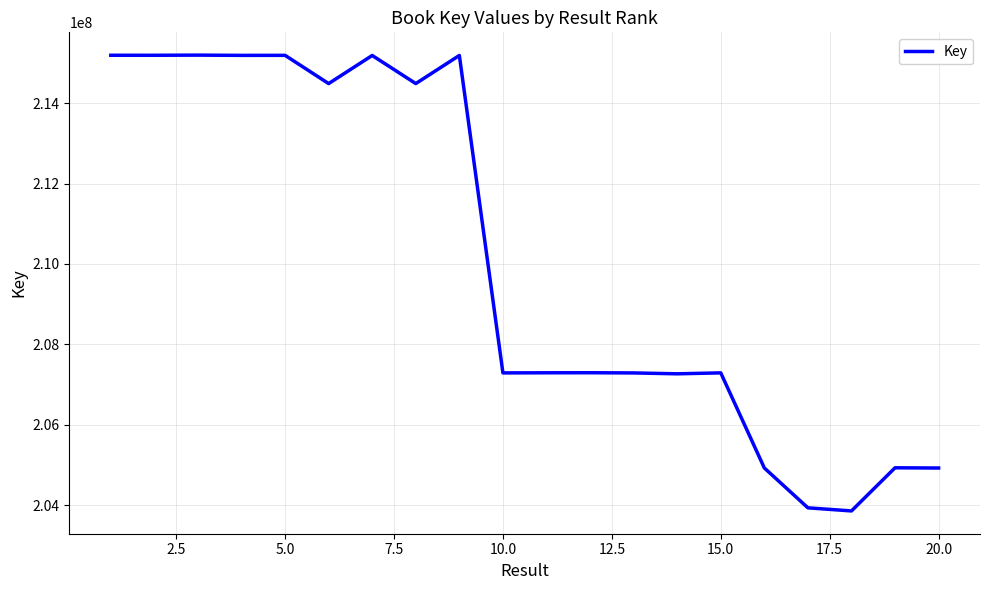

What is the smallest value displayed?

203860860